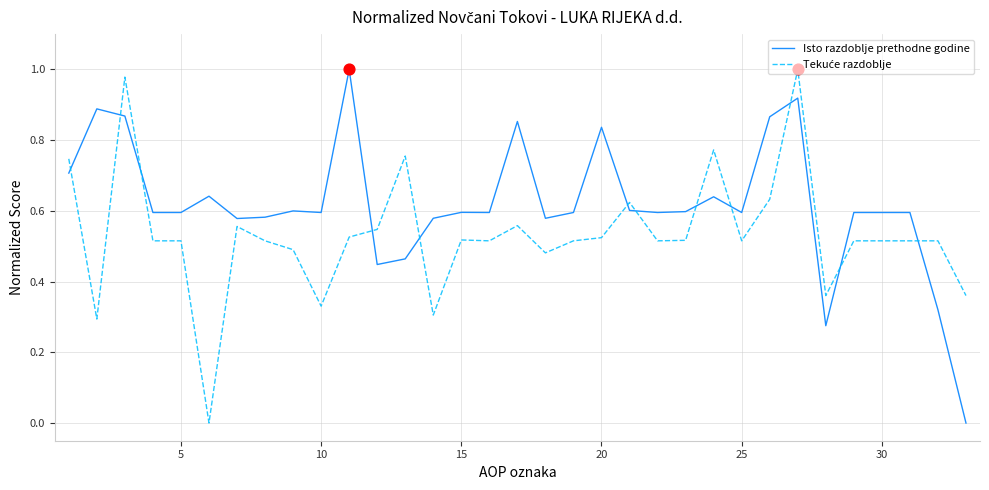

Which series has the largest total across all categories?

Isto razdoblje prethodne godine